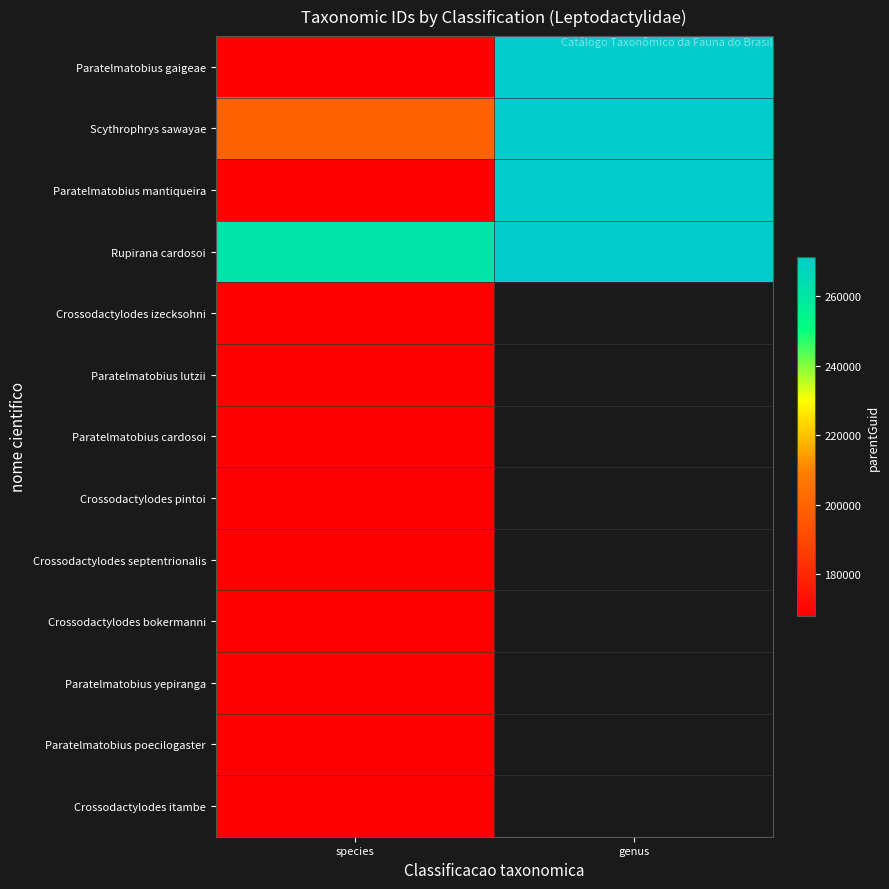

Count the number of categories in the chart.

2